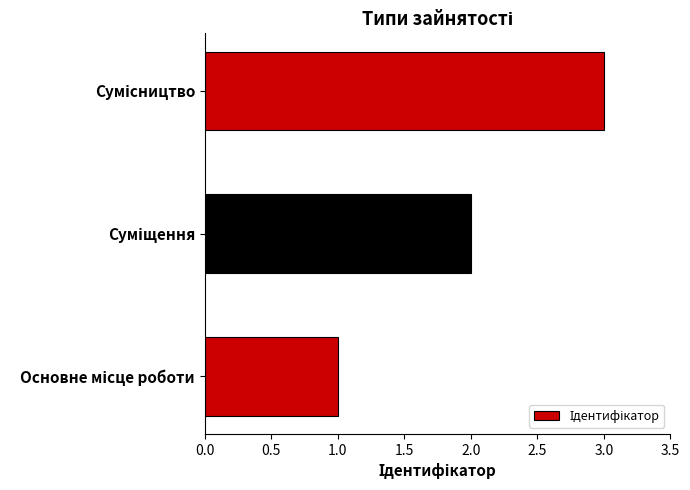

Count the values in the range 1 to 3.

3